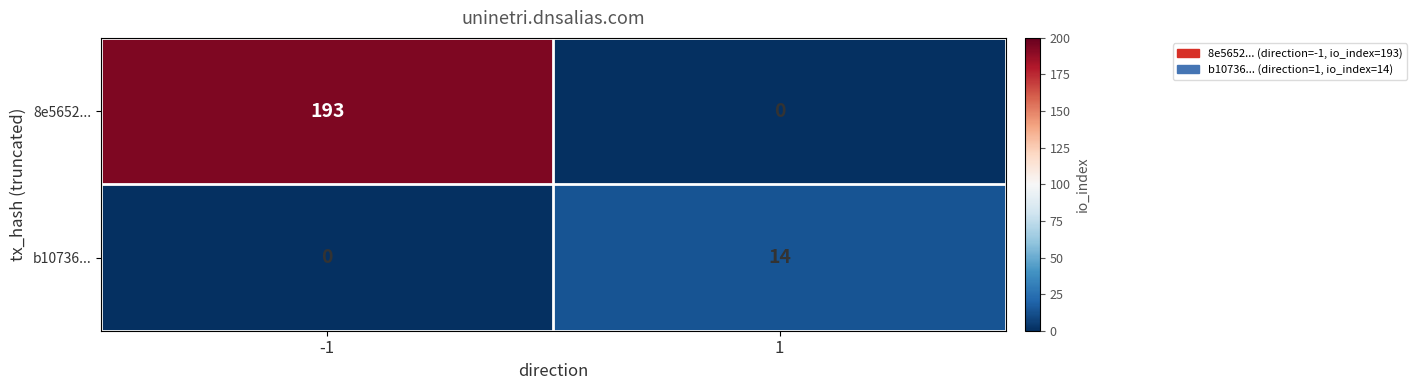

What is the difference between the highest and lowest values at 1?

14